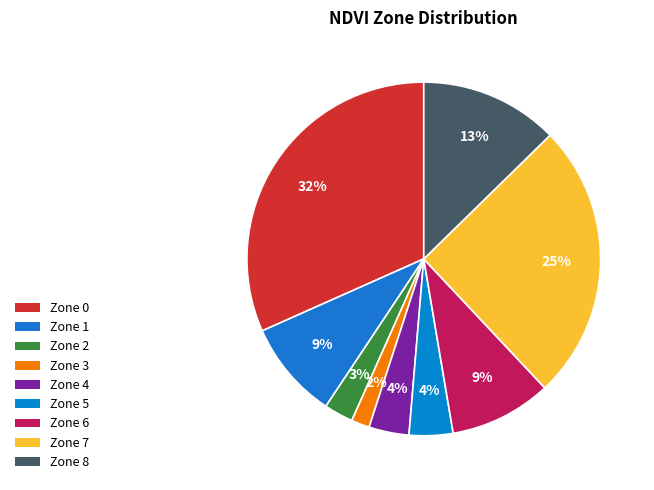

Which has a higher value, Zone 5 or Zone 6?

Zone 6